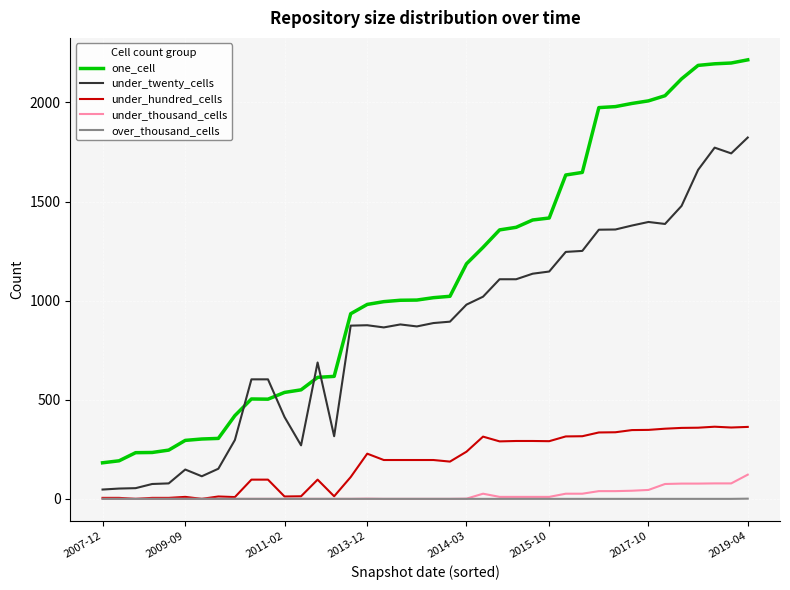

Rank the series by their maximum value, from highest to lowest.

one_cell, under_twenty_cells, under_hundred_cells, under_thousand_cells, over_thousand_cells